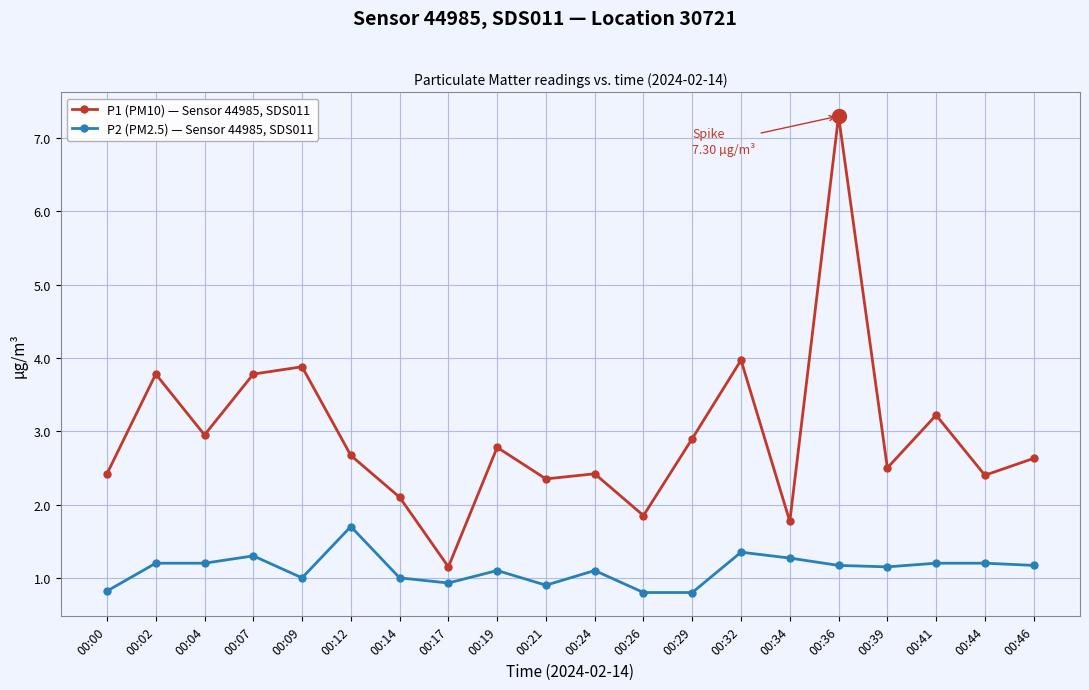

Rank the series at 00:46 from lowest to highest value.

P2 (PM2.5) — Sensor 44985, SDS011, P1 (PM10) — Sensor 44985, SDS011